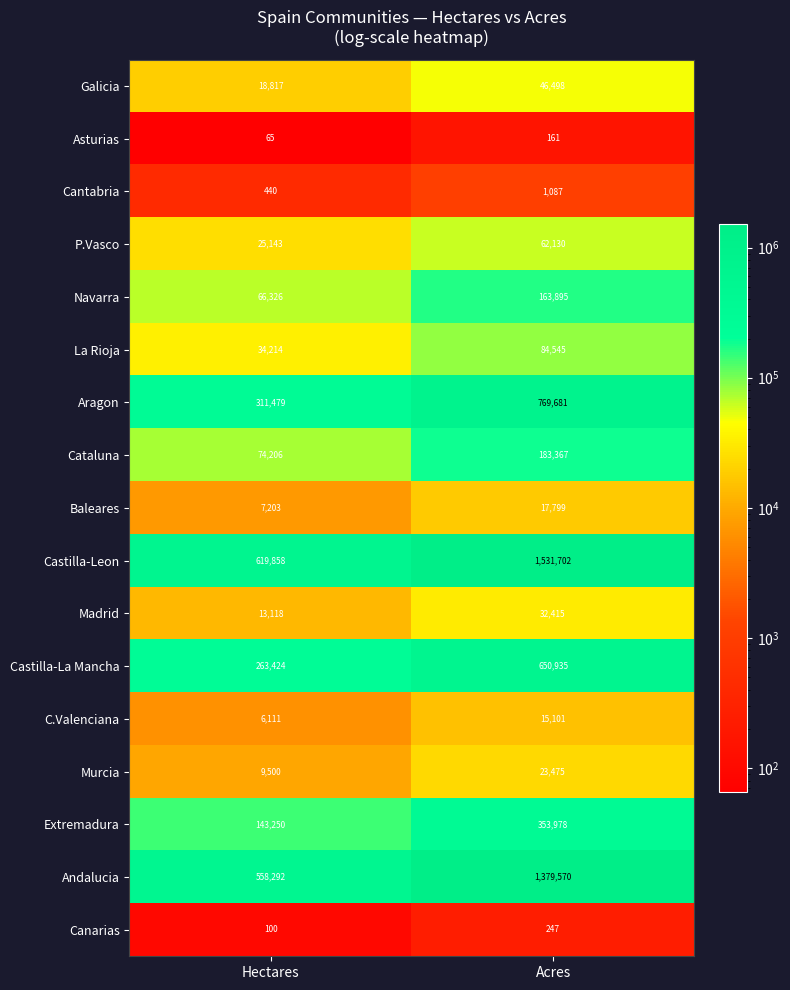

What is the average value of the Baleares series?

12501